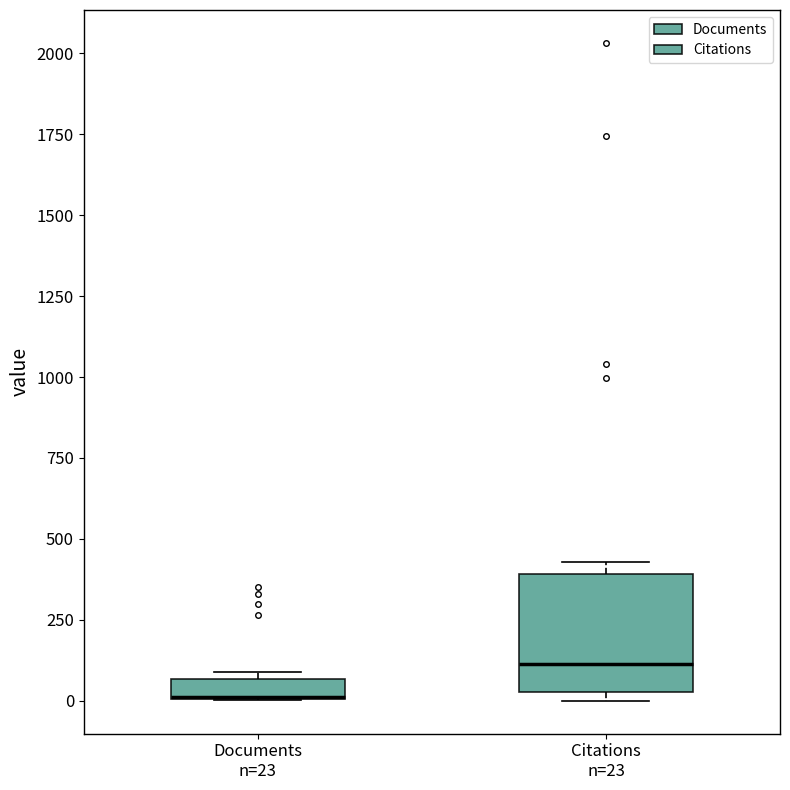

Where is the lower edge of the box for Citations n=23 on the y-axis? The values are not printed on the chart, so give them approximately, as read against the axis.

50